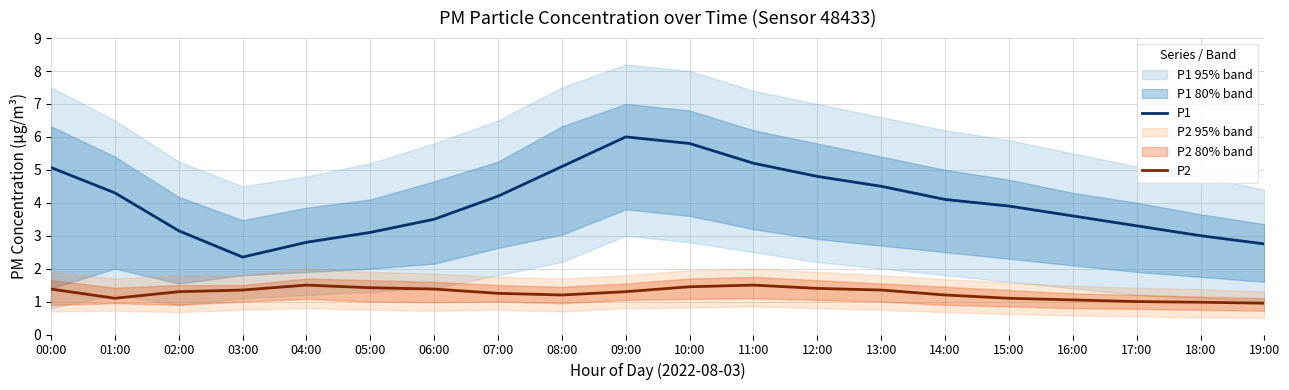

Between 07:00 and 14:00, which series saw the biggest shift?

P1